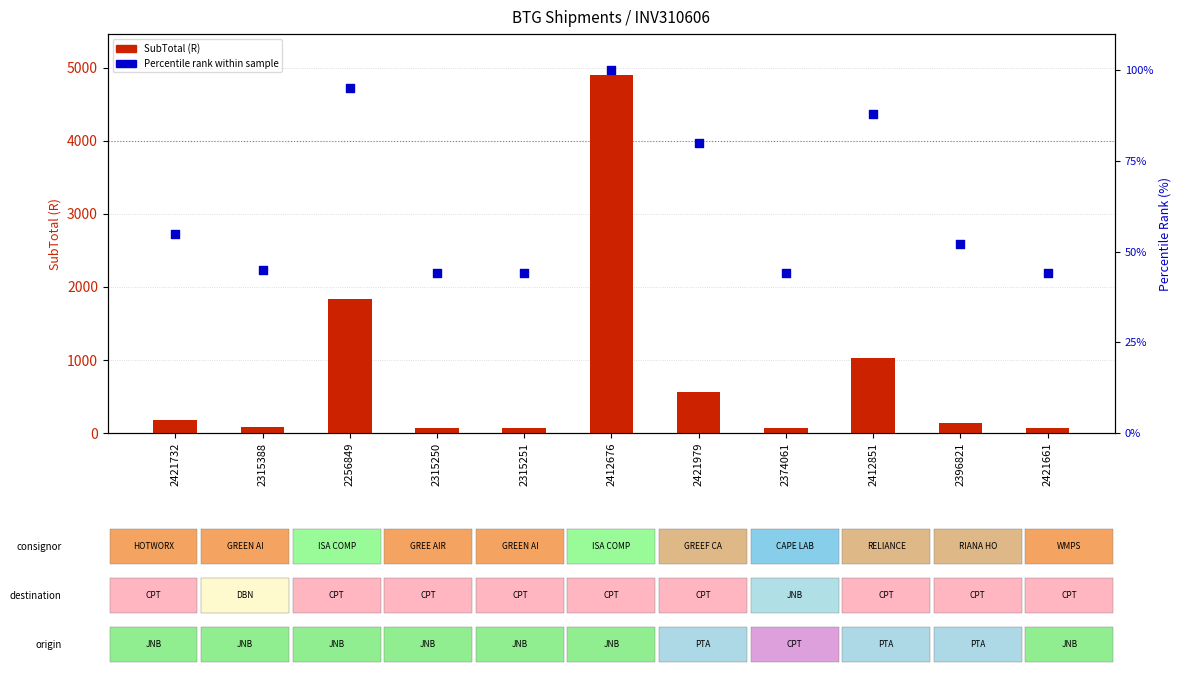

What is the total value across all series at 2315250?

118.4